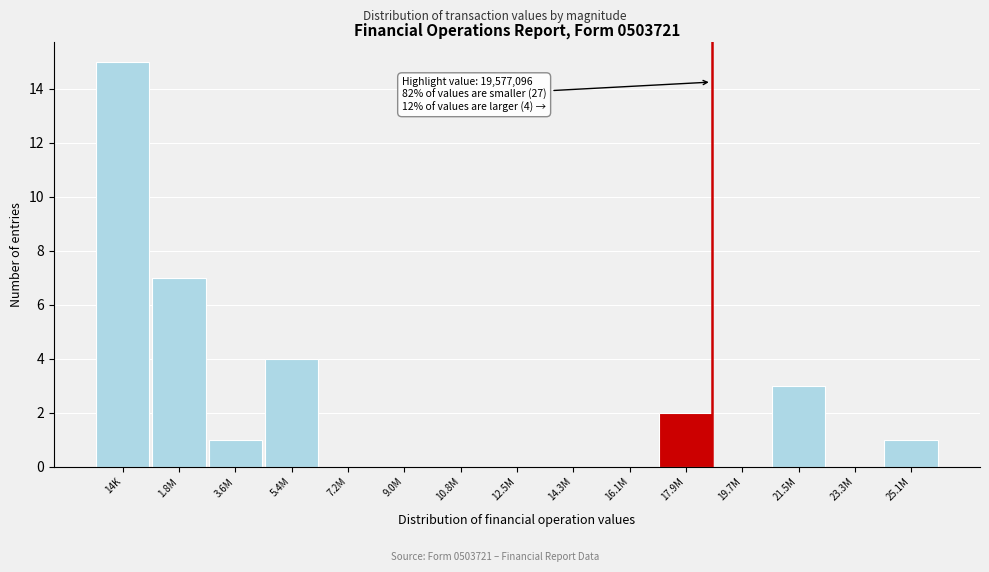

Reading right to left, list all the values displayed in this chart.

25.1M=1	23.3M=0	21.5M=3	19.7M=0	17.9M=2	16.1M=0	14.3M=0	12.5M=0	10.8M=0	9.0M=0	7.2M=0	5.4M=4	3.6M=1	1.8M=7	14K=15